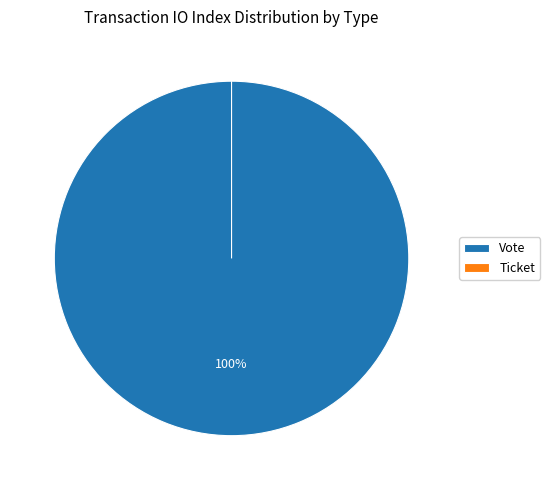

Is Ticket the majority of the pie?

No